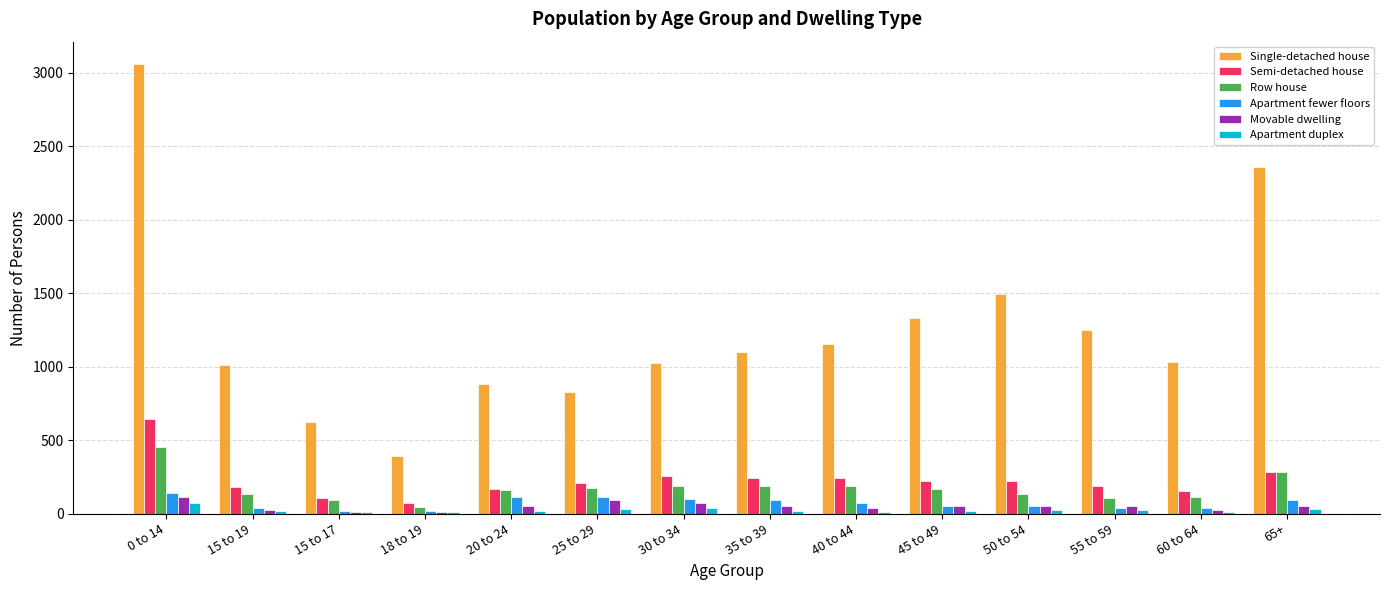

What is the maximum value for Apartment duplex?

70